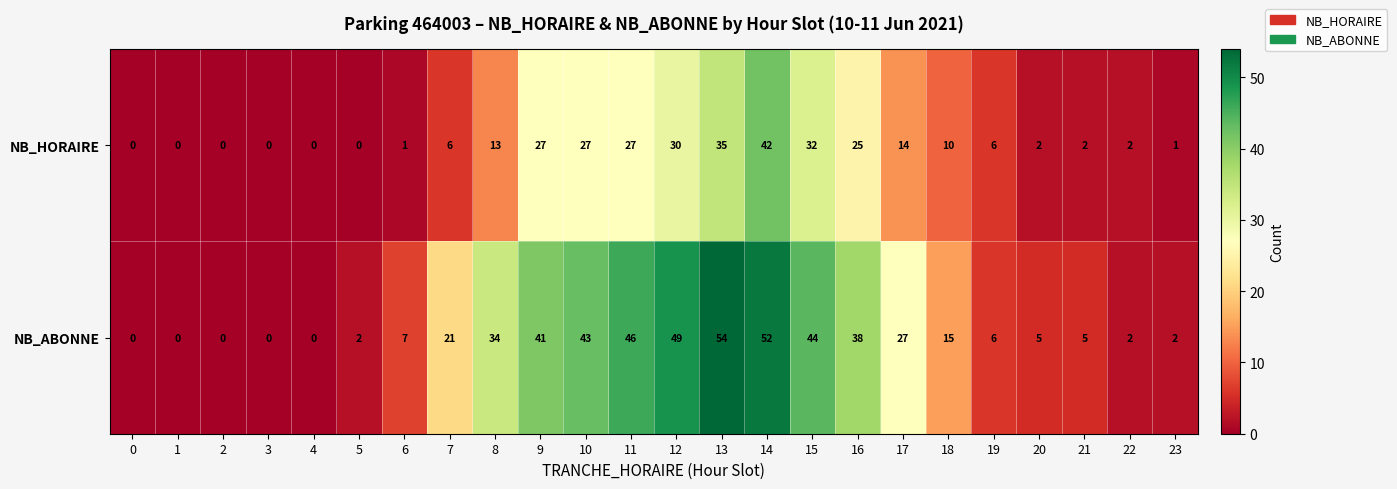

The value of NB_HORAIRE at 2 is -13. True or false?

False